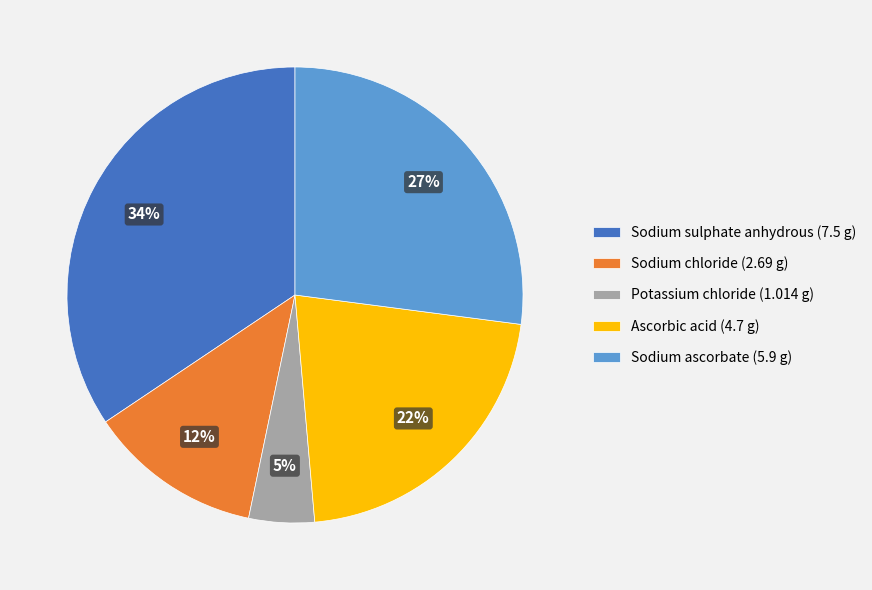

Is there any slice that represents more than half of the pie?

No